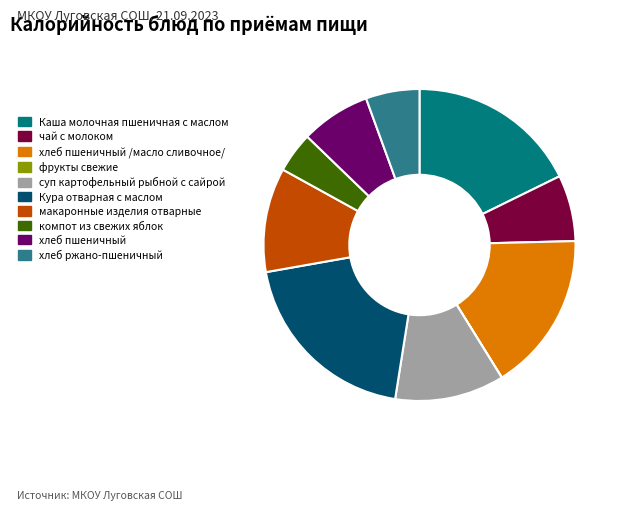

Is Кура отварная с маслом the majority of the pie?

No